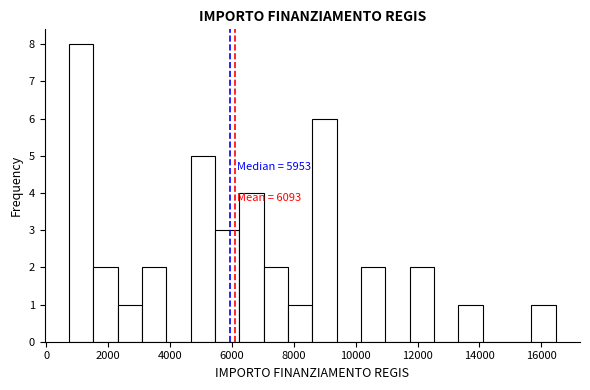

Read against the x-axis, roughly where is the centre of the tallest bar?

1200